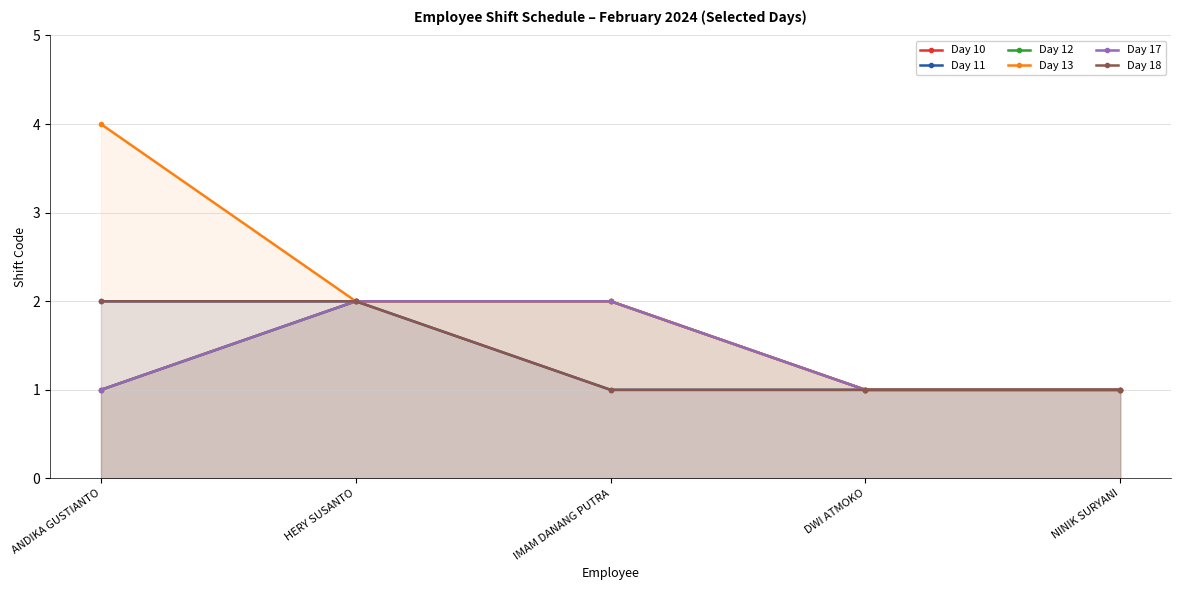

True or false: Day 11 has more than 2 points higher than both neighbors.

False